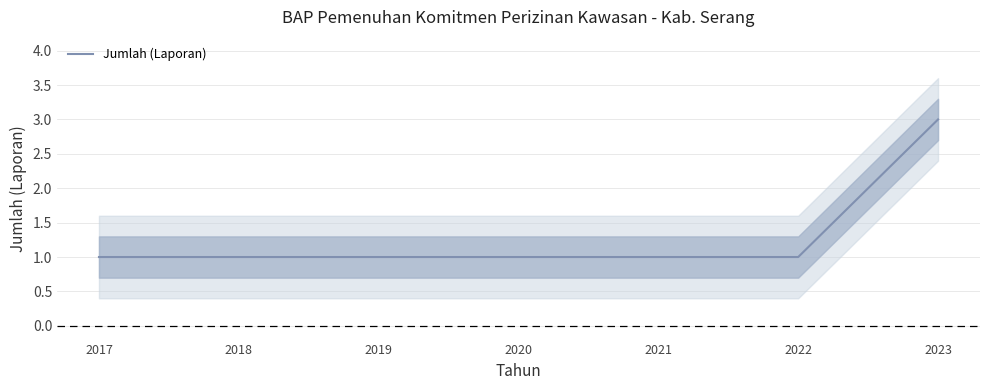

Rank the categories by value from lowest to highest.

2017, 2018, 2019, 2020, 2021, 2022, 2023